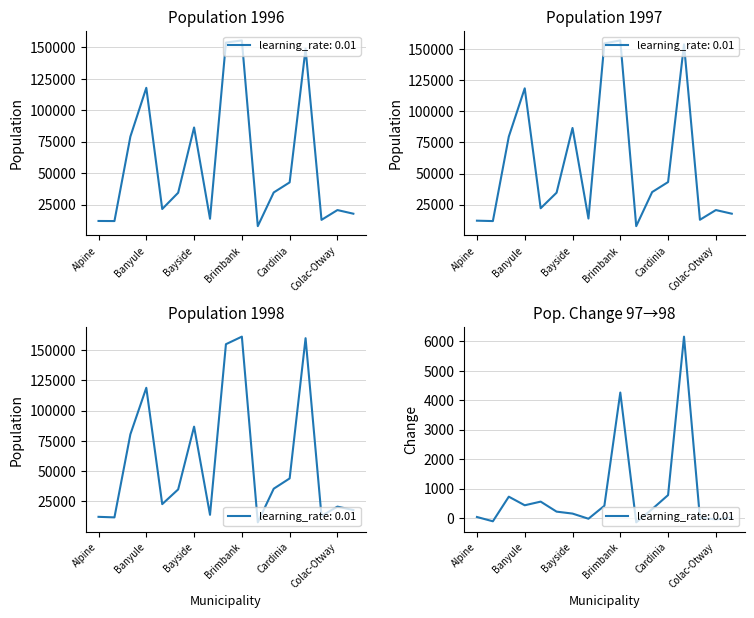

What is the minimum value shown in the chart?

7722